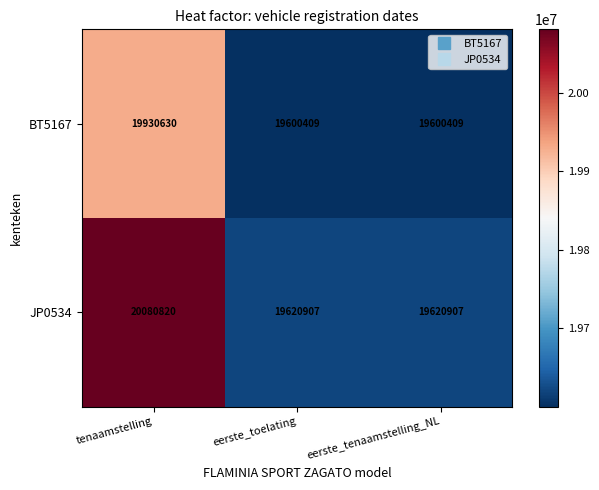

Reading right to left, what are all the values shown in this chart?

BT5167: eerste_tenaamstelling_NL=19600409	eerste_toelating=19600409	tenaamstelling=19930630
JP0534: eerste_tenaamstelling_NL=19620907	eerste_toelating=19620907	tenaamstelling=20080820